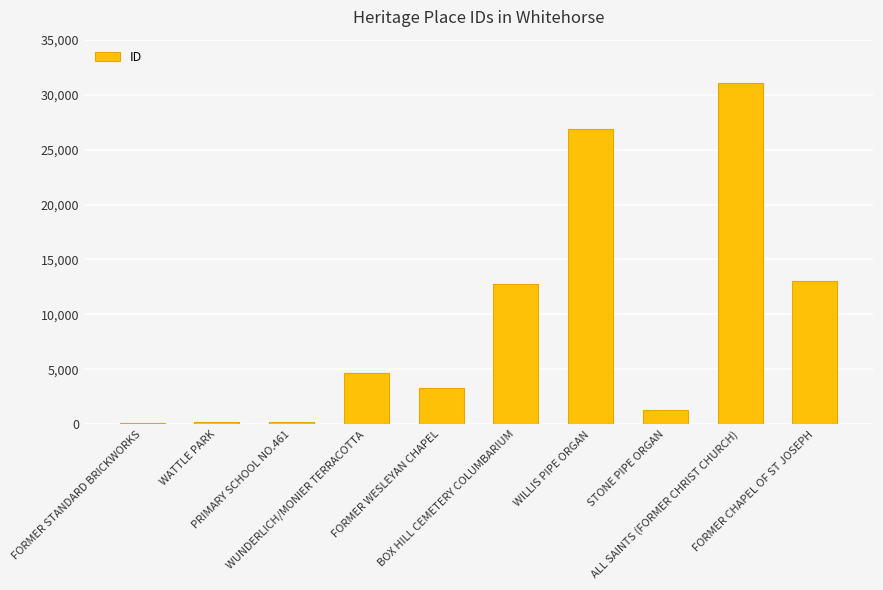

What is the difference between the second highest and second lowest values?

26712